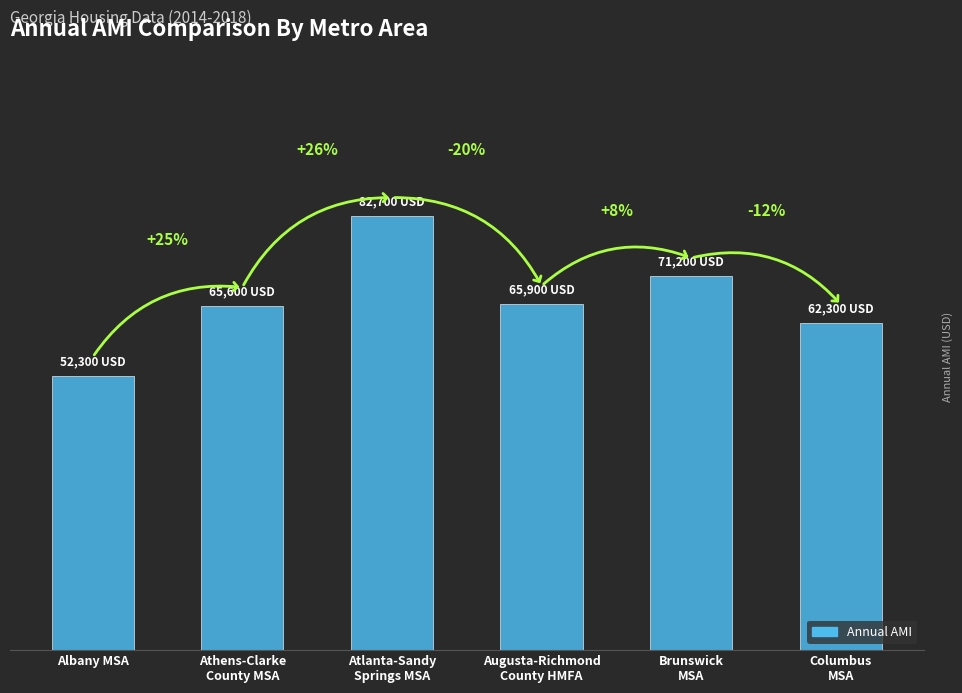

Count the values in the range 62300 to 71200.

4